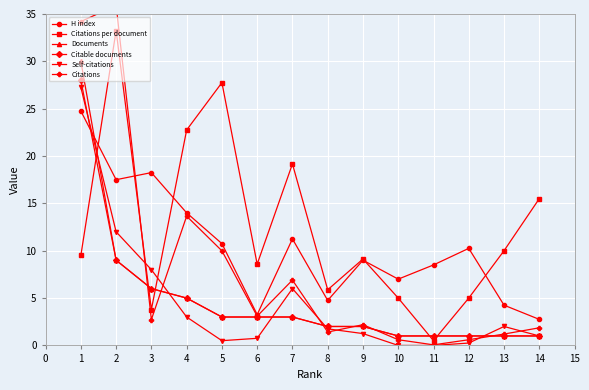

After their last crossing, which series has the higher values: Documents or Citations?

Citations